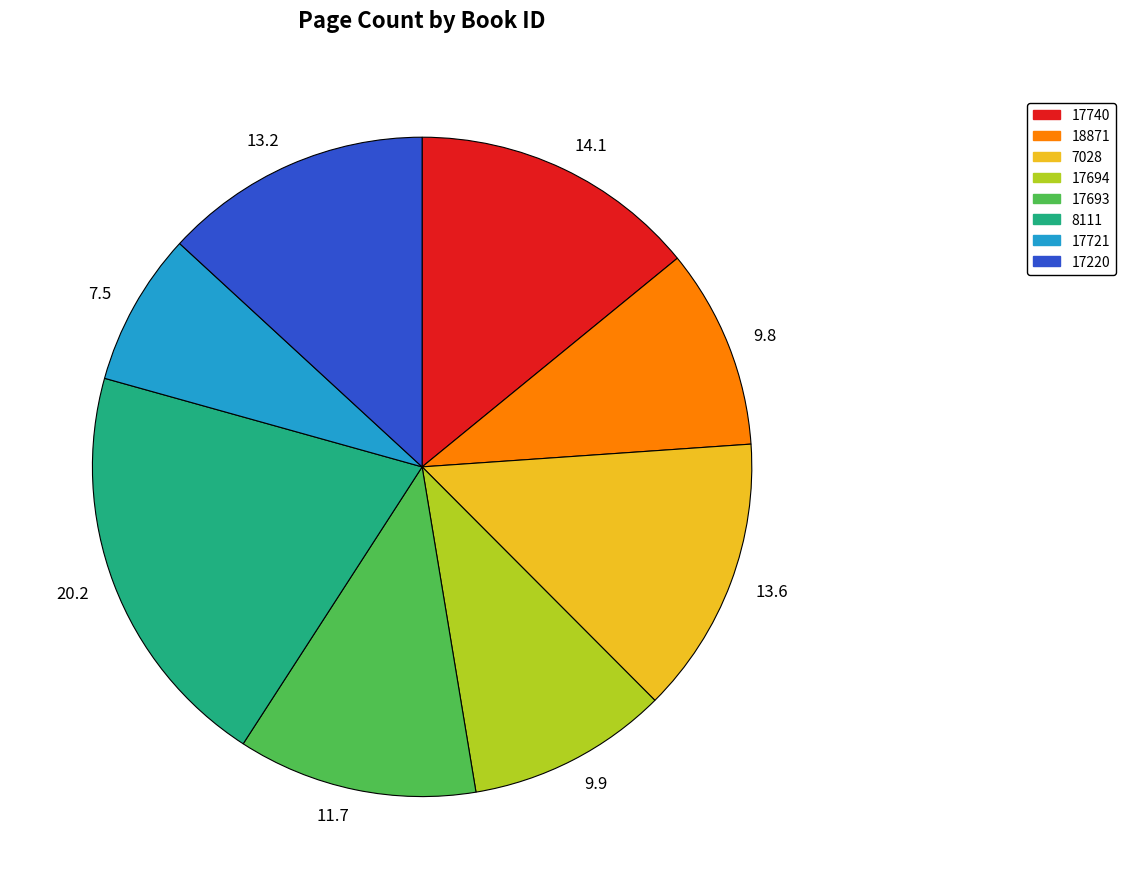

The 20.2 slice represents 20% of the pie. True or false?

True